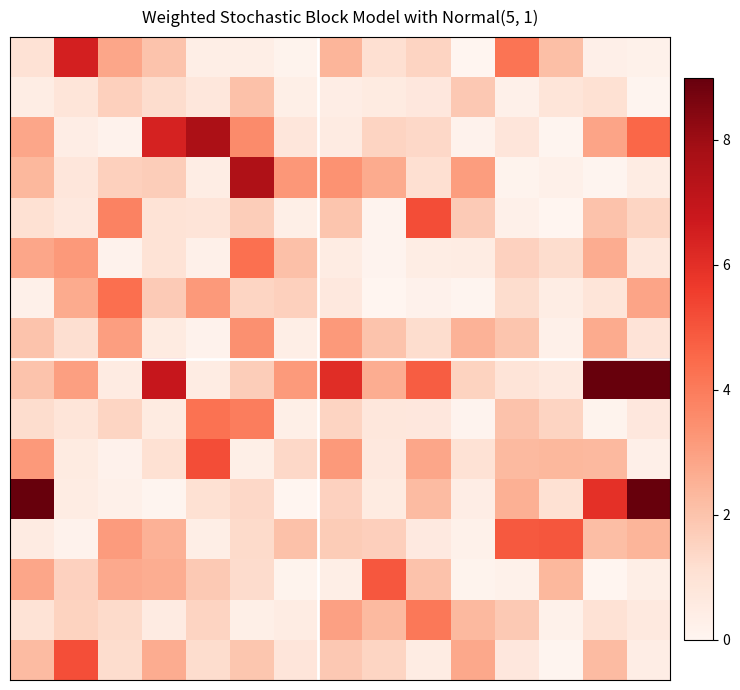

At how many categories does at least one series exceed 7?

5